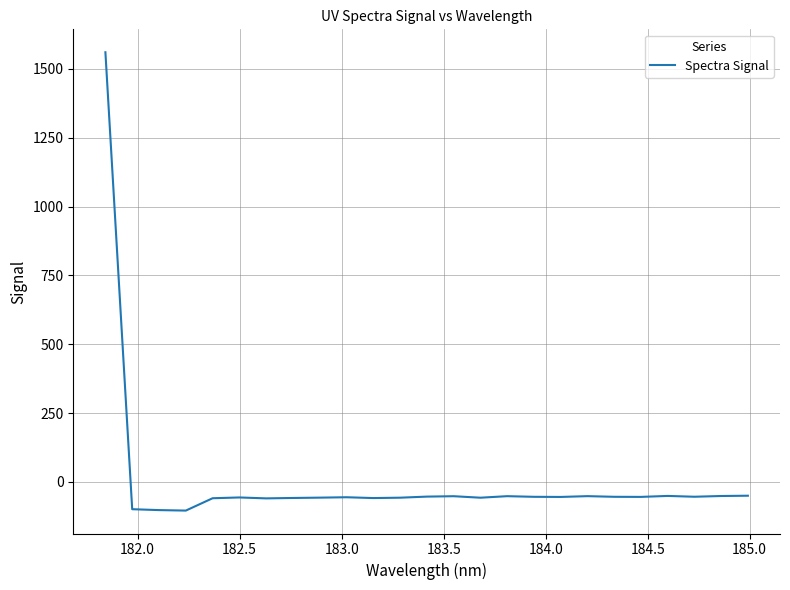

What is the maximum value shown in the chart?

1560.3